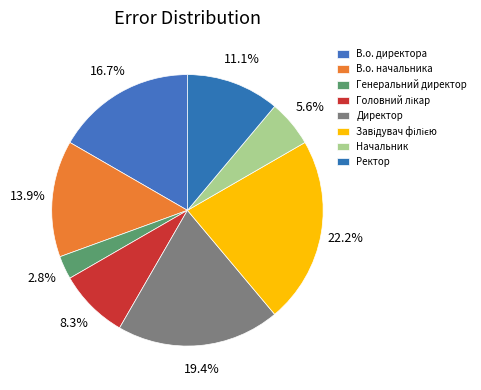

Rank the categories by value from lowest to highest.

Генеральний директор, Начальник, Головний лікар, Ректор, В.о. начальника, В.о. директора, Директор, Завідувач філією